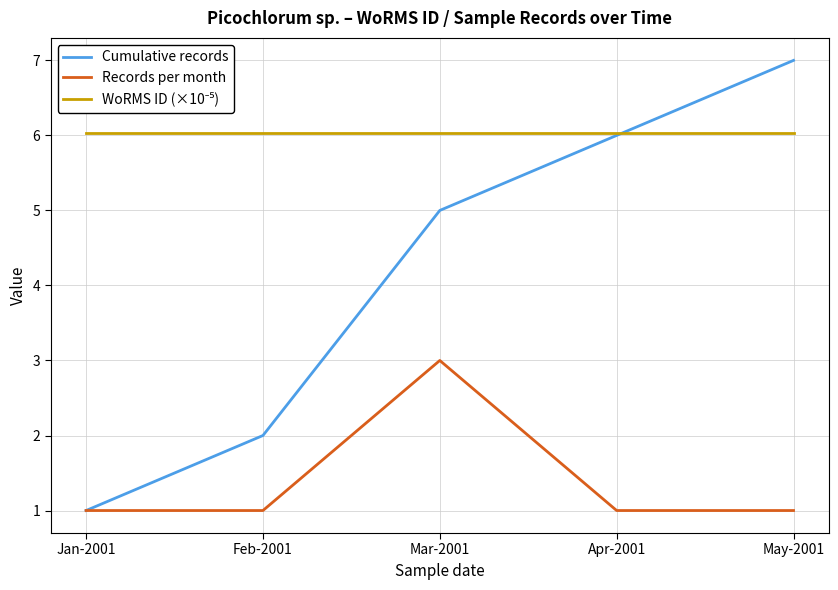

True or false: Records per month has a value of 1.0 at Jan-2001.

True